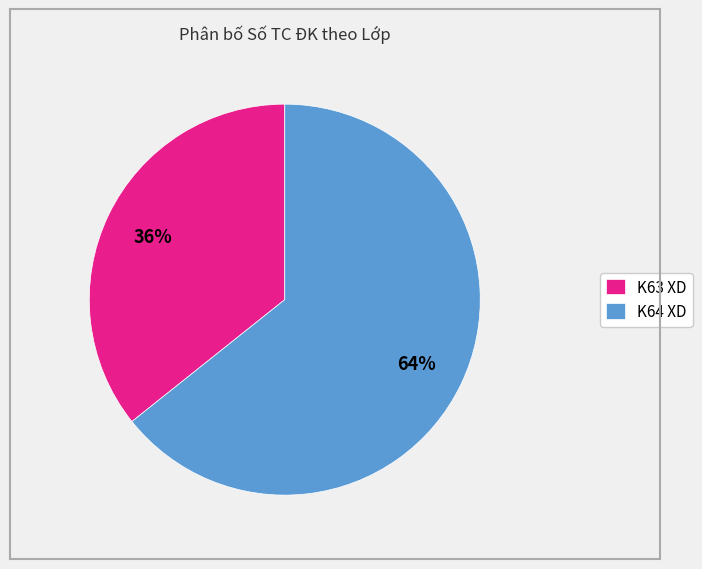

Rank the categories by value from lowest to highest.

K63 XD, K64 XD